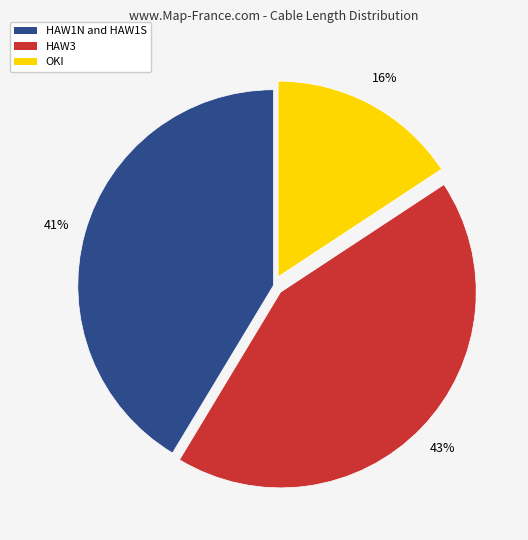

Is there a majority slice in this chart?

No